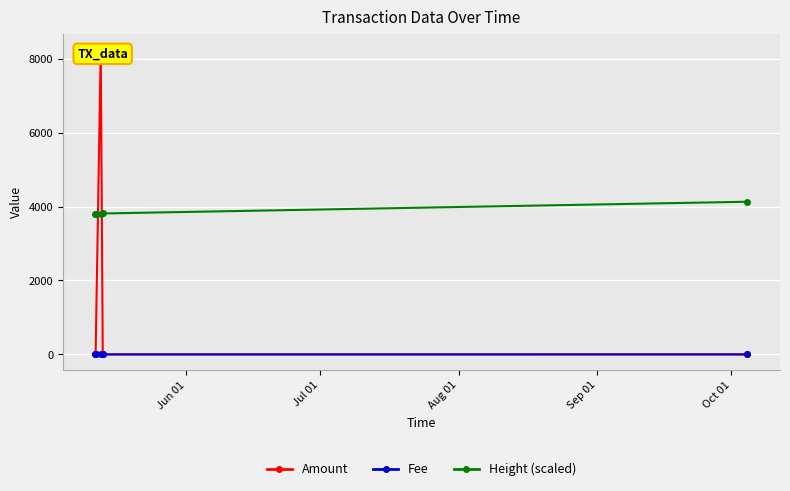

How many lines are shown in the chart?

3